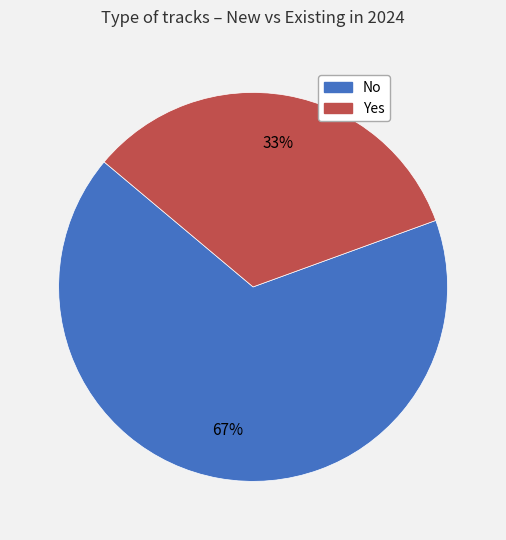

Rank the categories by value from lowest to highest.

Yes, No